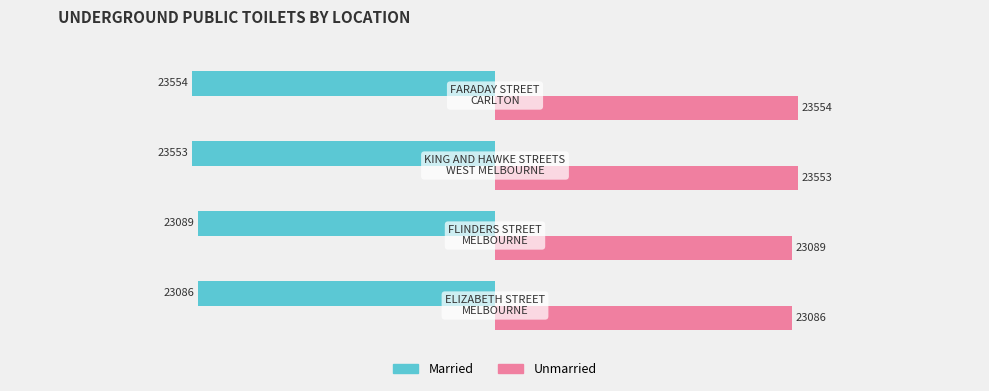

Rank the series by their maximum value, from lowest to highest.

Married, Unmarried